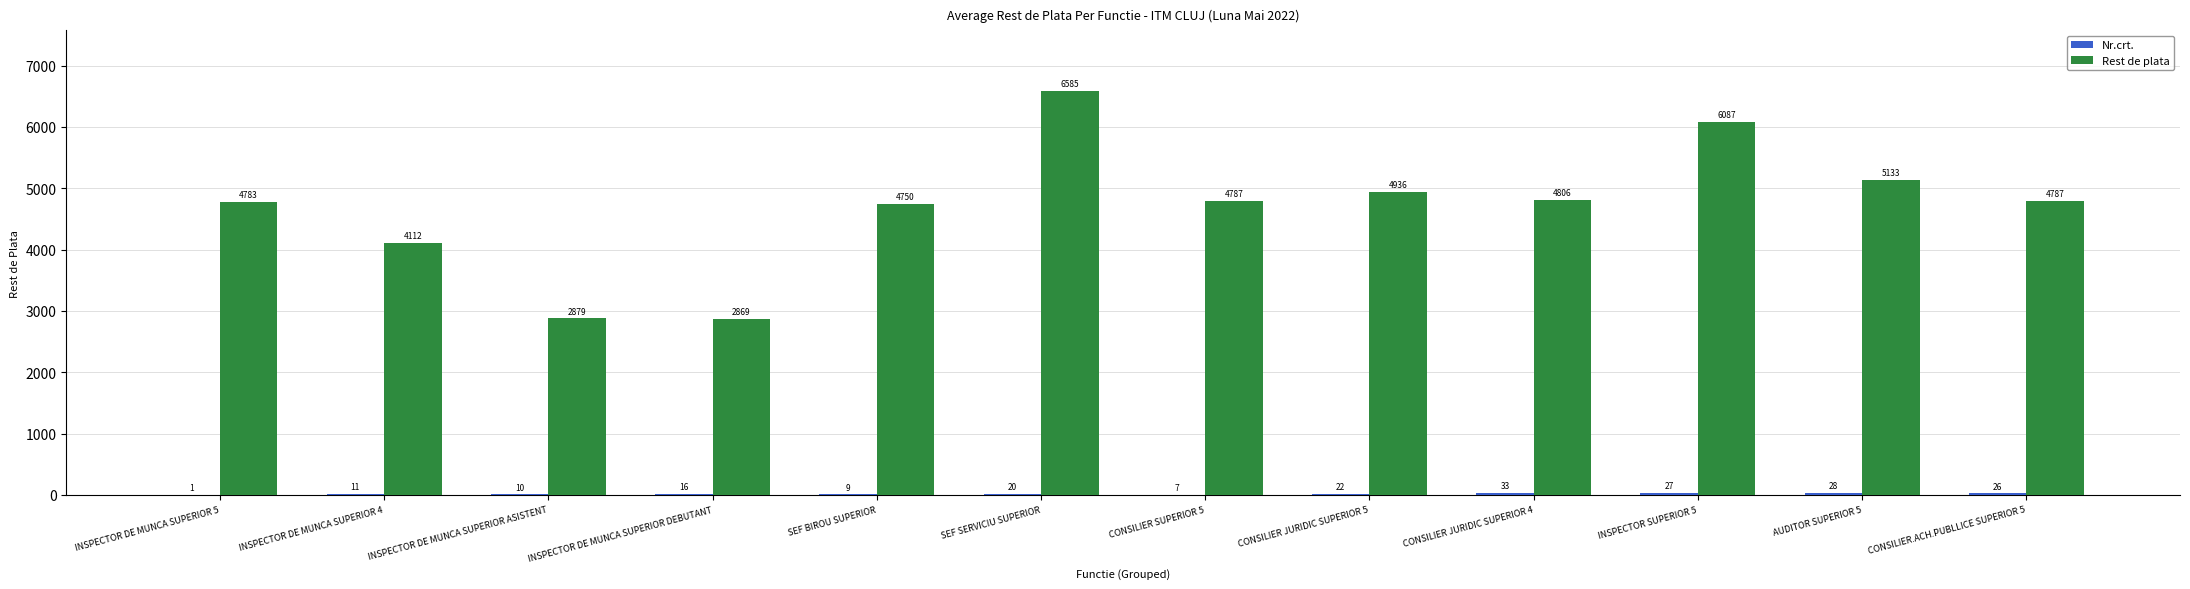

At which category does the chart reach its peak across all series?

SEF SERVICIU SUPERIOR